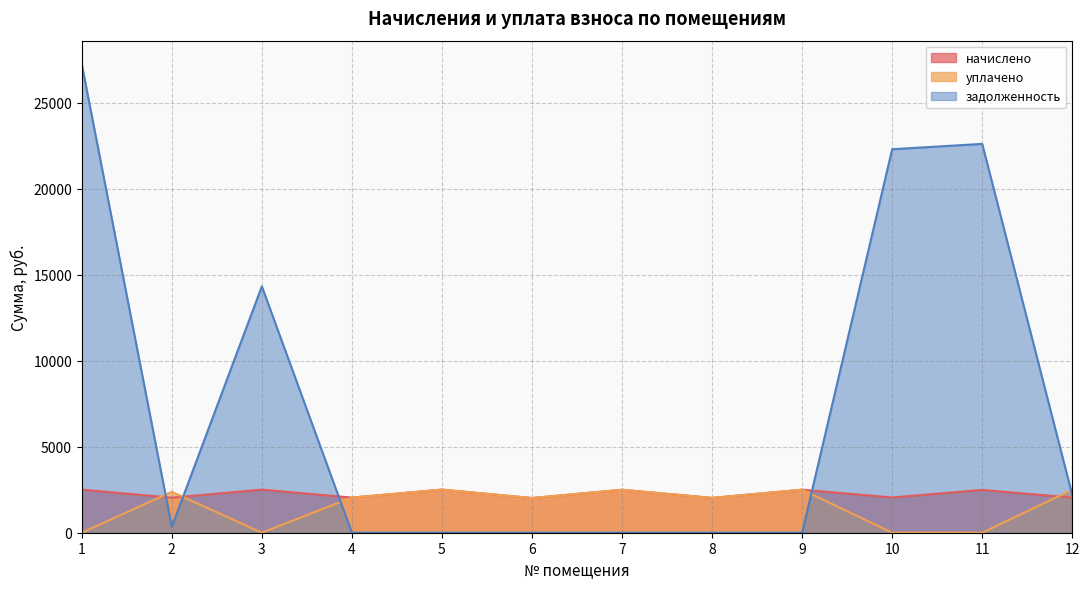

How many interior local valleys does the начислено series have?

5